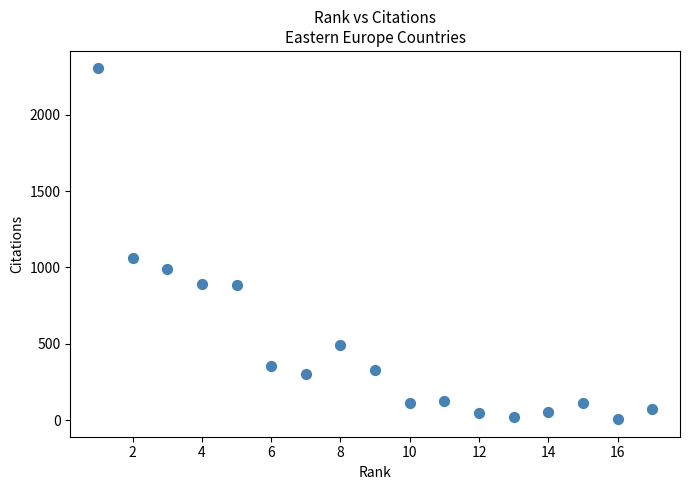

What Y value in the scatter plot is closest to 1155?

1060